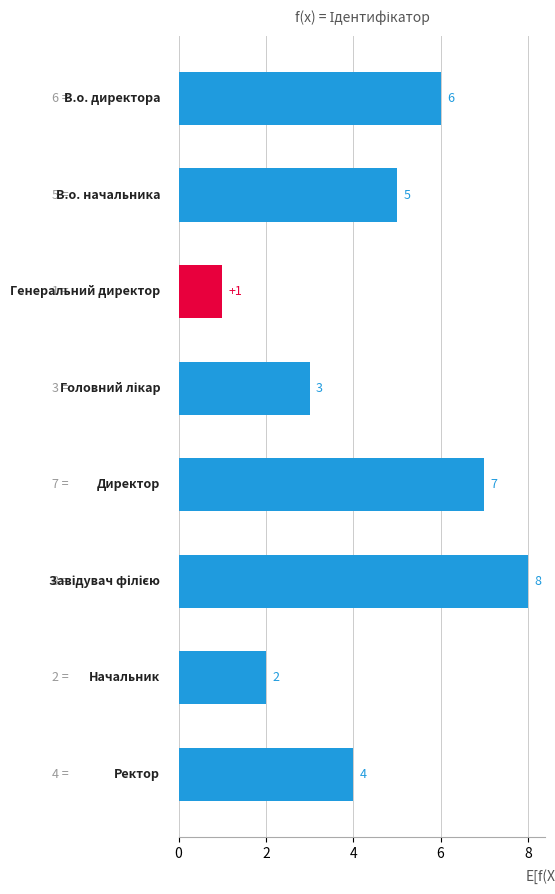

What is the maximum value shown in the chart?

8